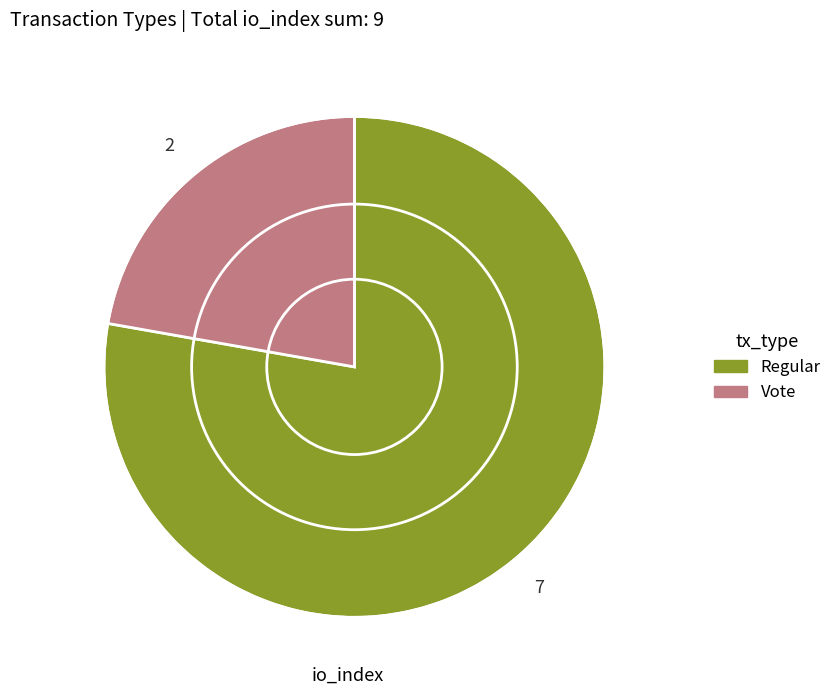

Rank the categories by value from lowest to highest.

Vote, Regular